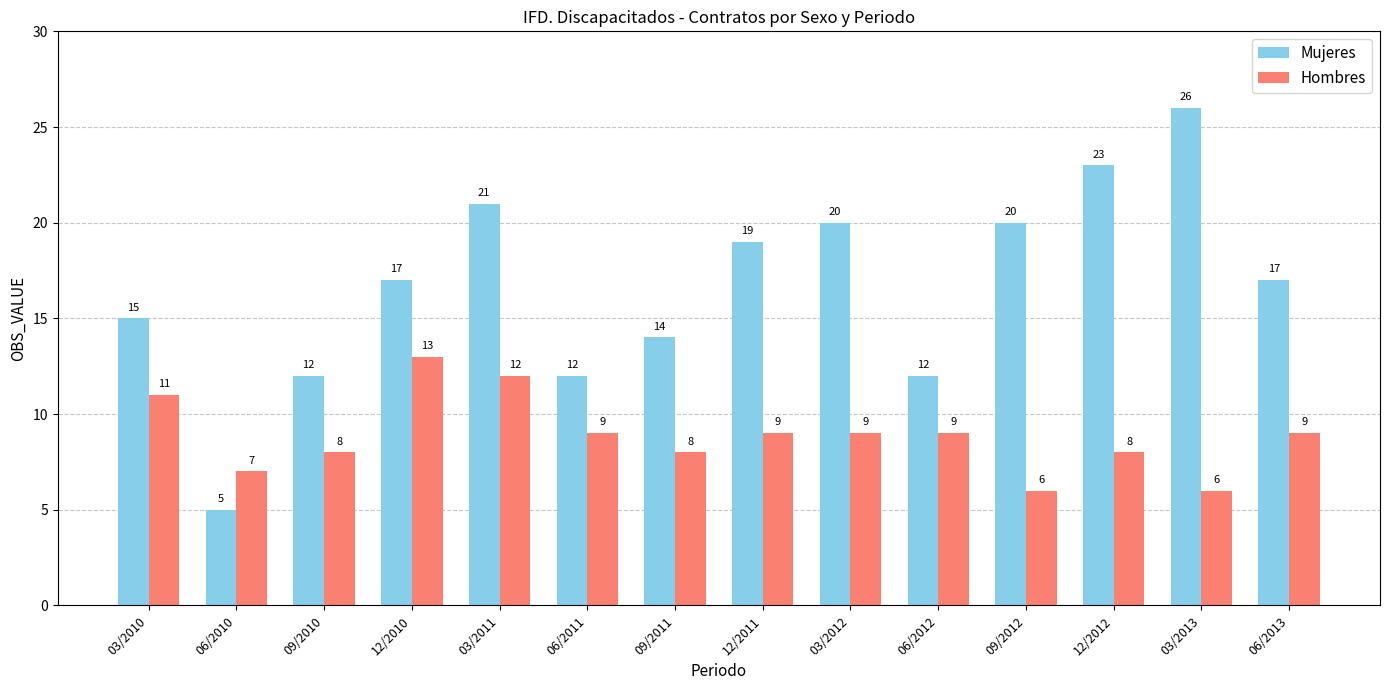

Rank the series at 03/2011 from lowest to highest value.

Hombres, Mujeres